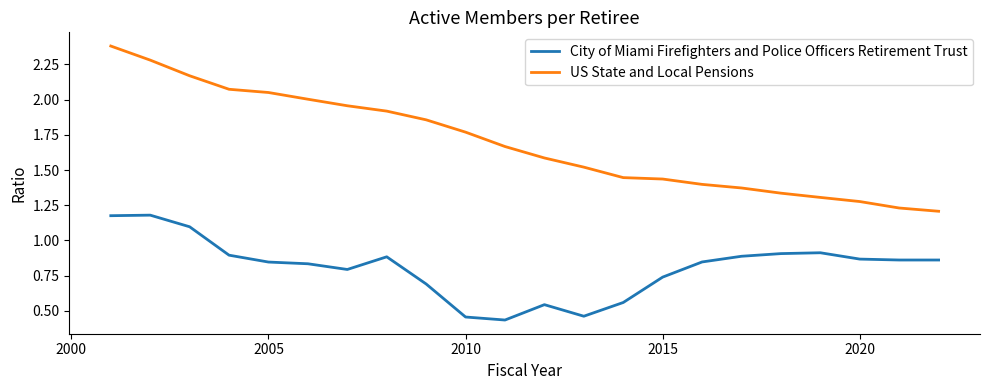

Which series has the largest total across all categories?

US State and Local Pensions